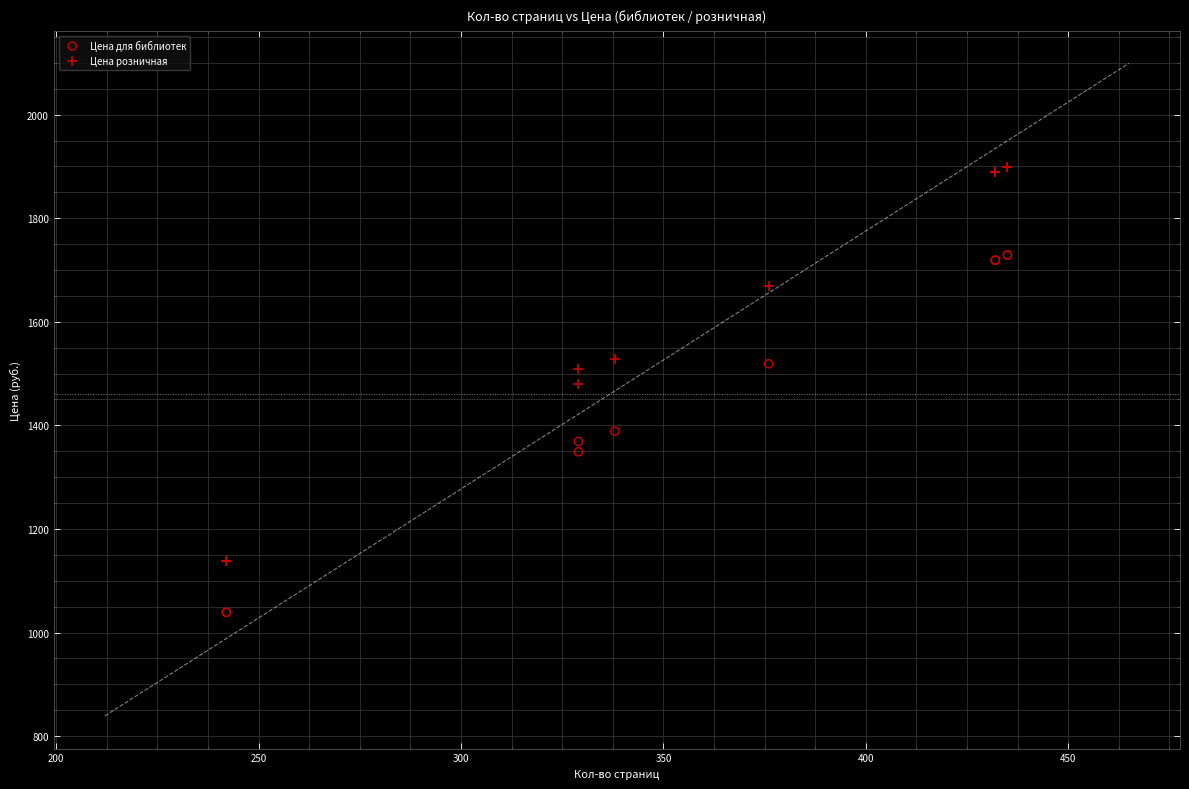

Which series has the widest spread of Y values?

Цена розничная